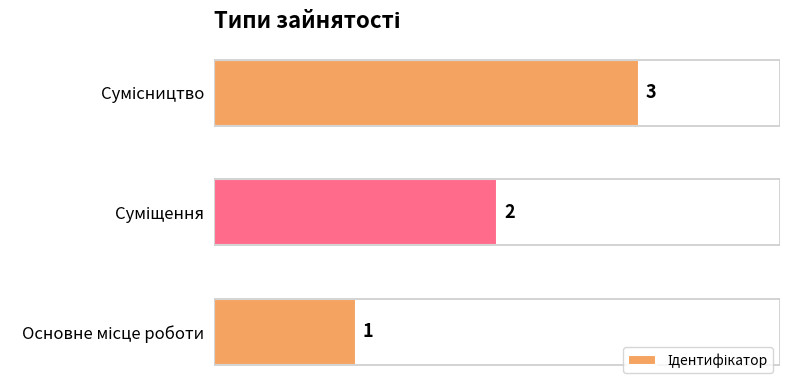

What is the difference between the maximum and second lowest values?

1